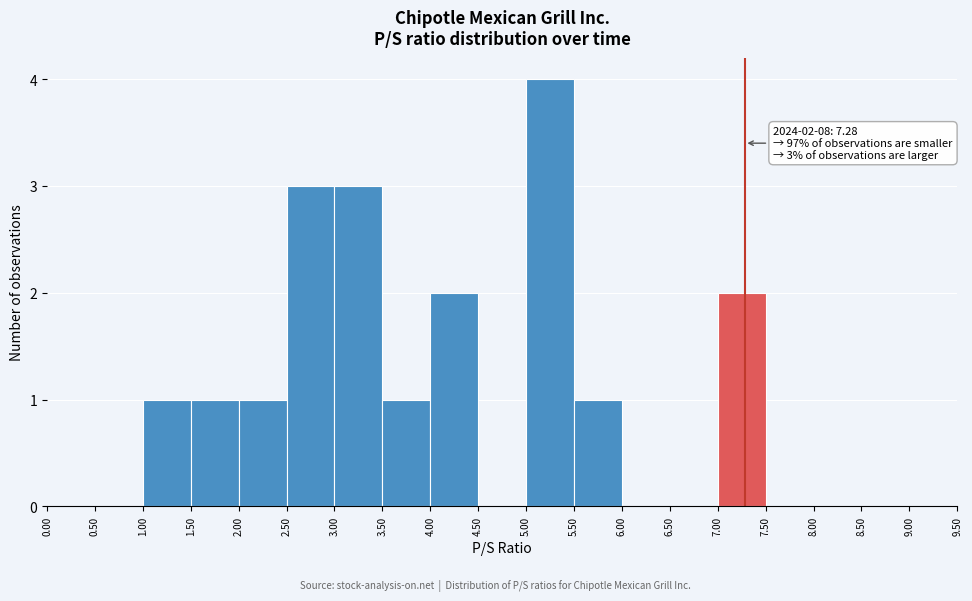

Over which range of the x-axis is the bar tallest?

5.00 to 5.50